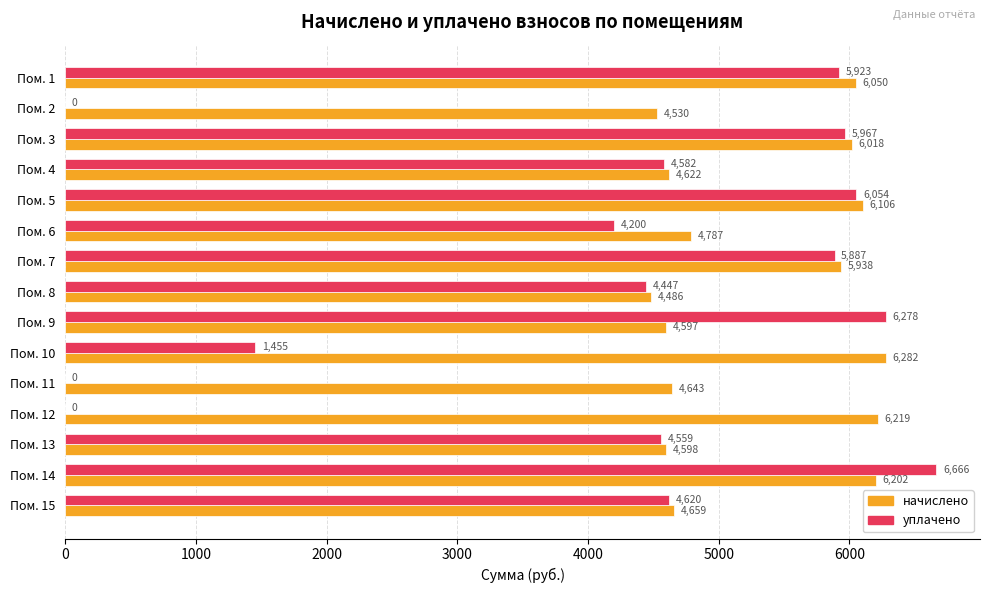

Which series changed the most between Пом. 6 and Пом. 11?

уплачено